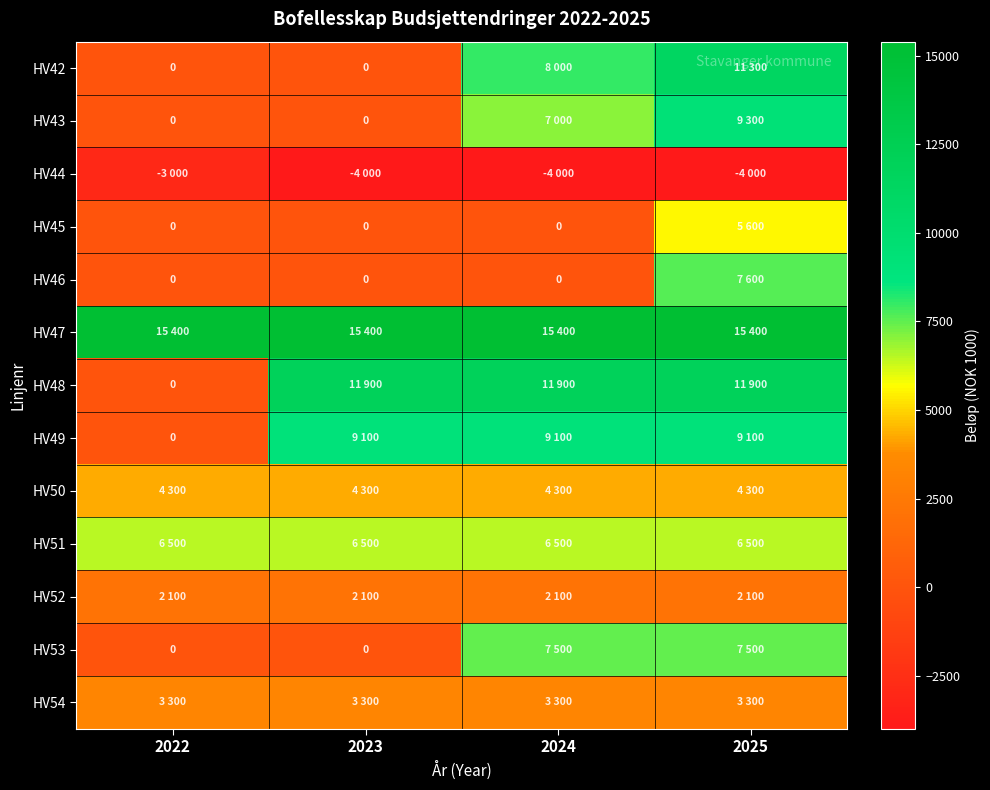

The HV42 series shows 0 at 2023. True or false?

True